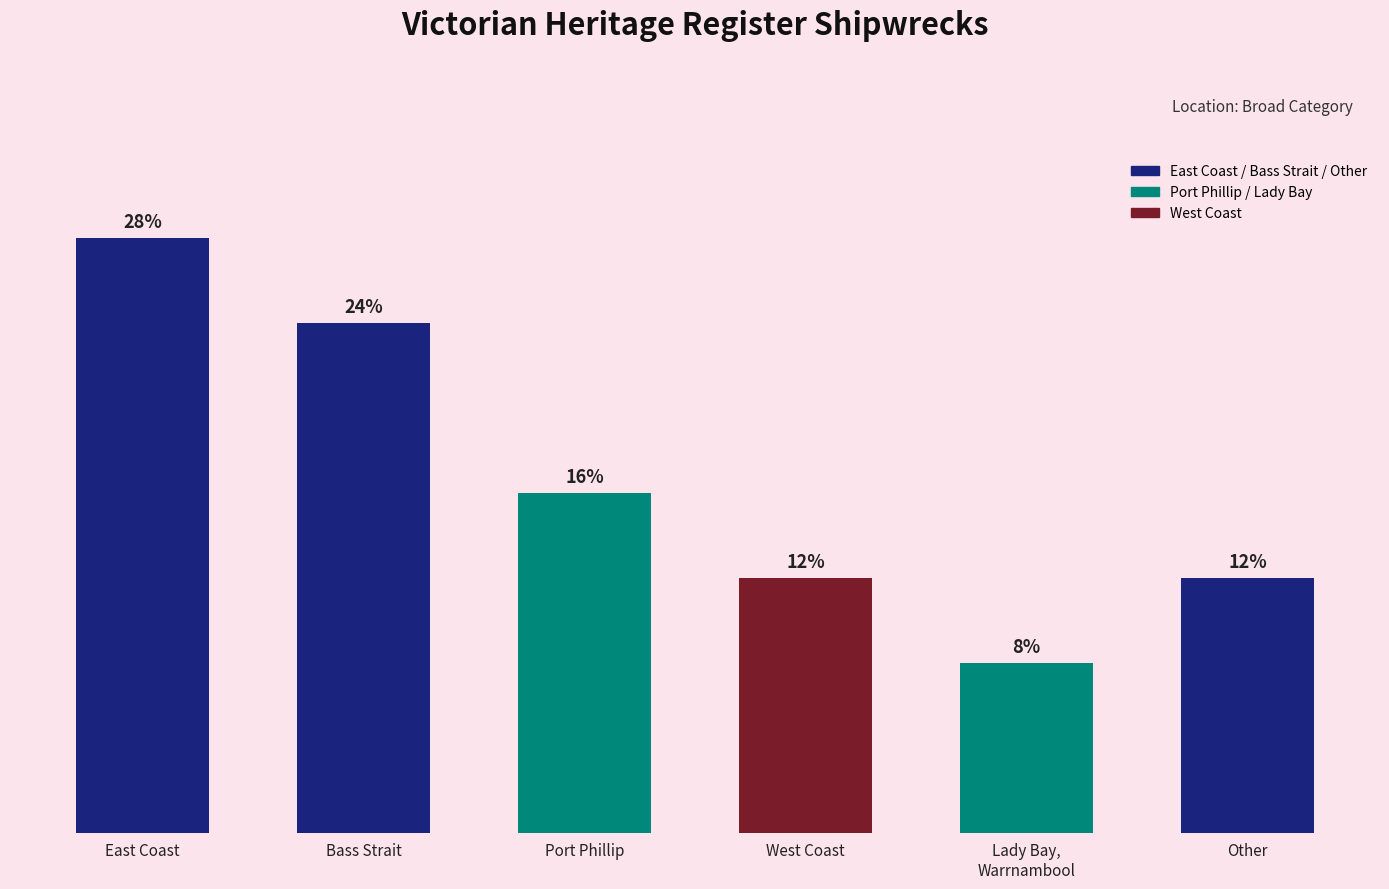

Are the bars horizontal?

No